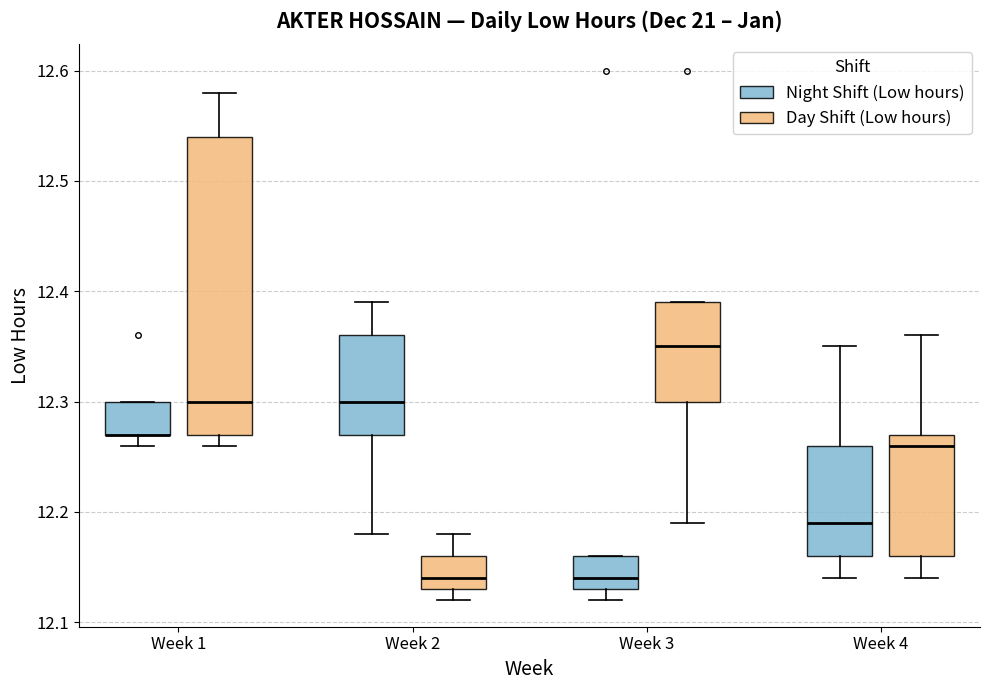

Where does the lower whisker of the box for Week 3 (Night Shift (Low hours)) end on the y-axis? The values are not printed on the chart, so give them approximately, as read against the axis.

12.12